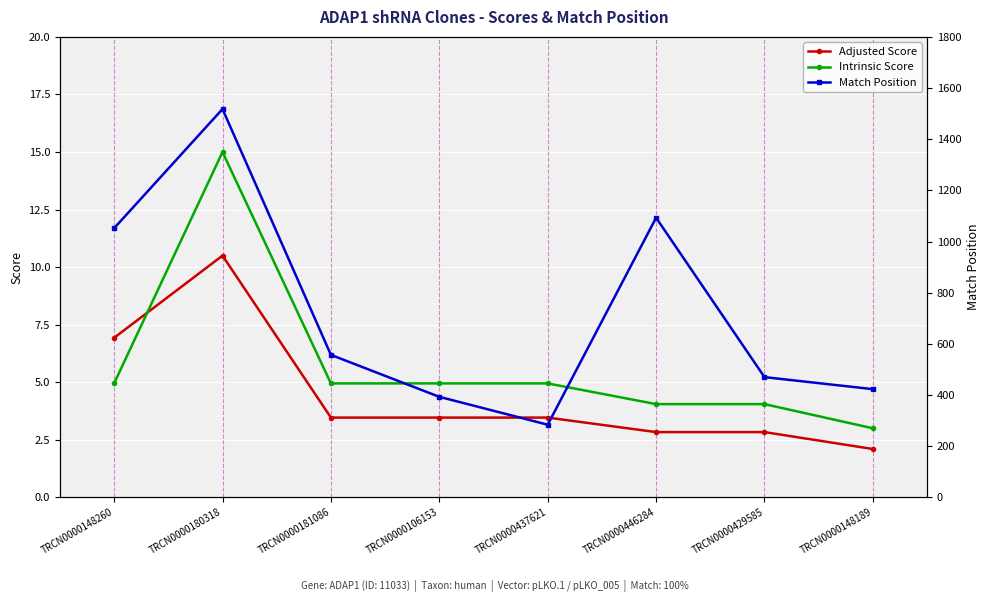

True or false: Match Position and Intrinsic Score cross at least once.

False